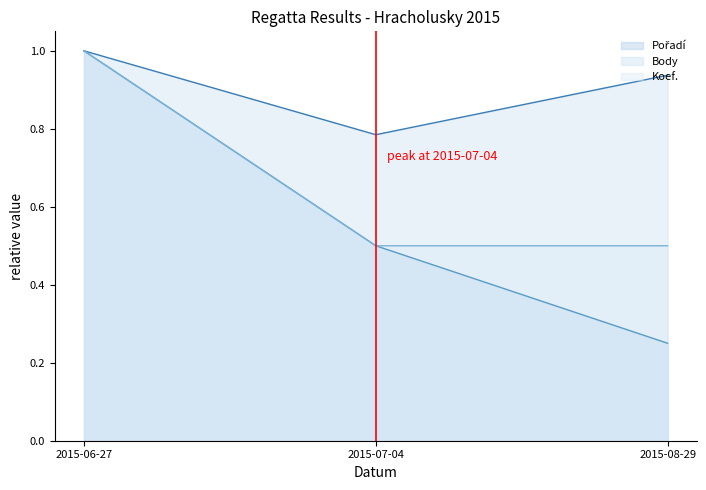

What is the label of the 3rd point from the right?

2015-06-27